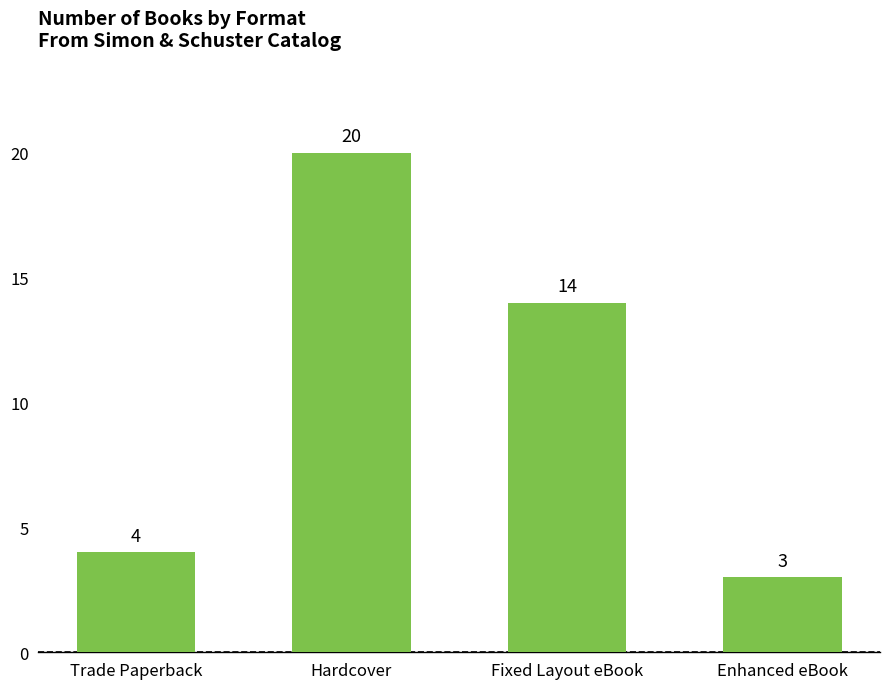

Between Hardcover and Fixed Layout eBook, which is larger?

Hardcover